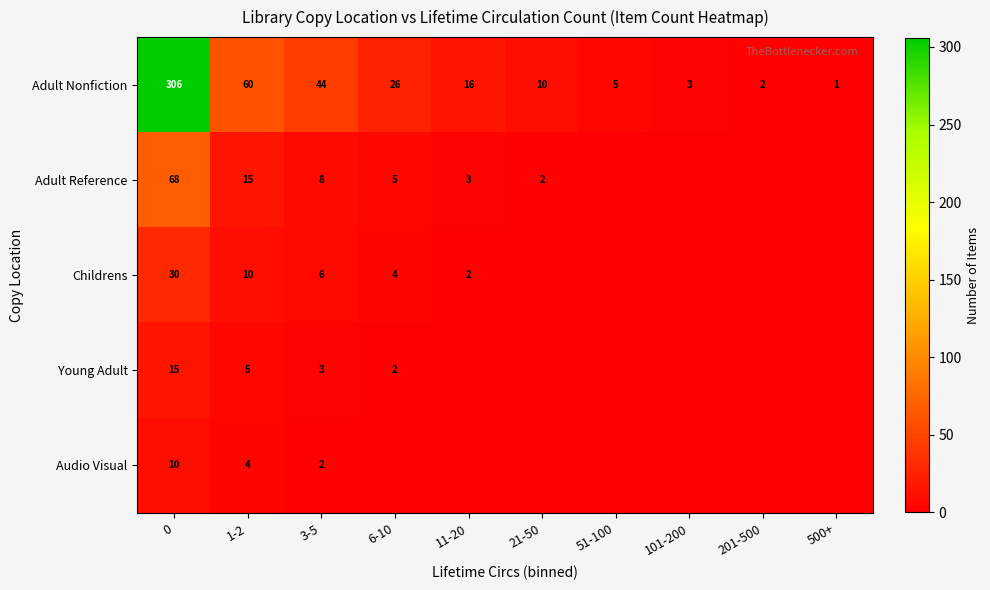

How many categories are shown in the chart?

10